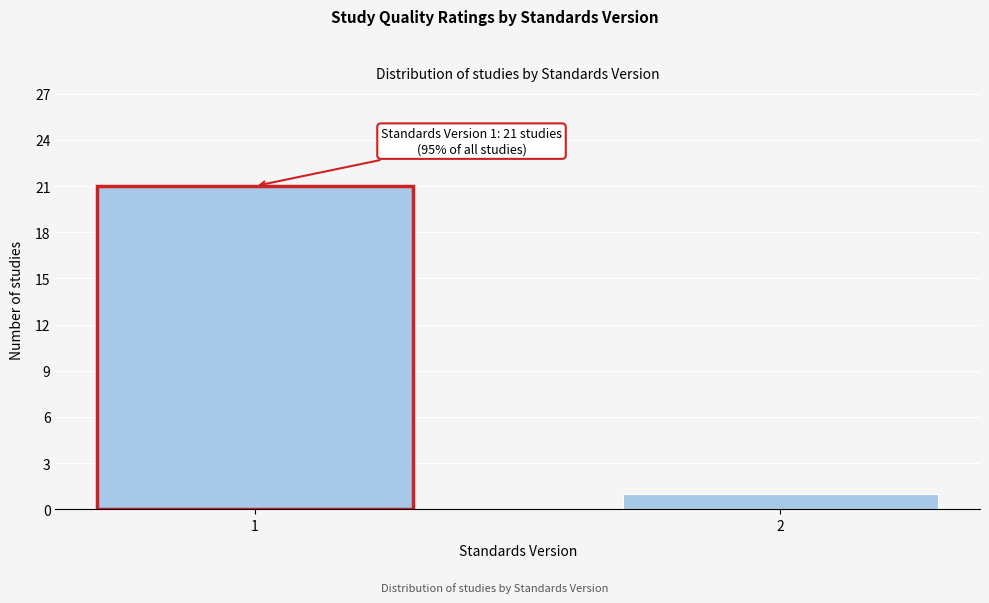

Reading left to right, transcribe all the data shown in this chart.

21	1